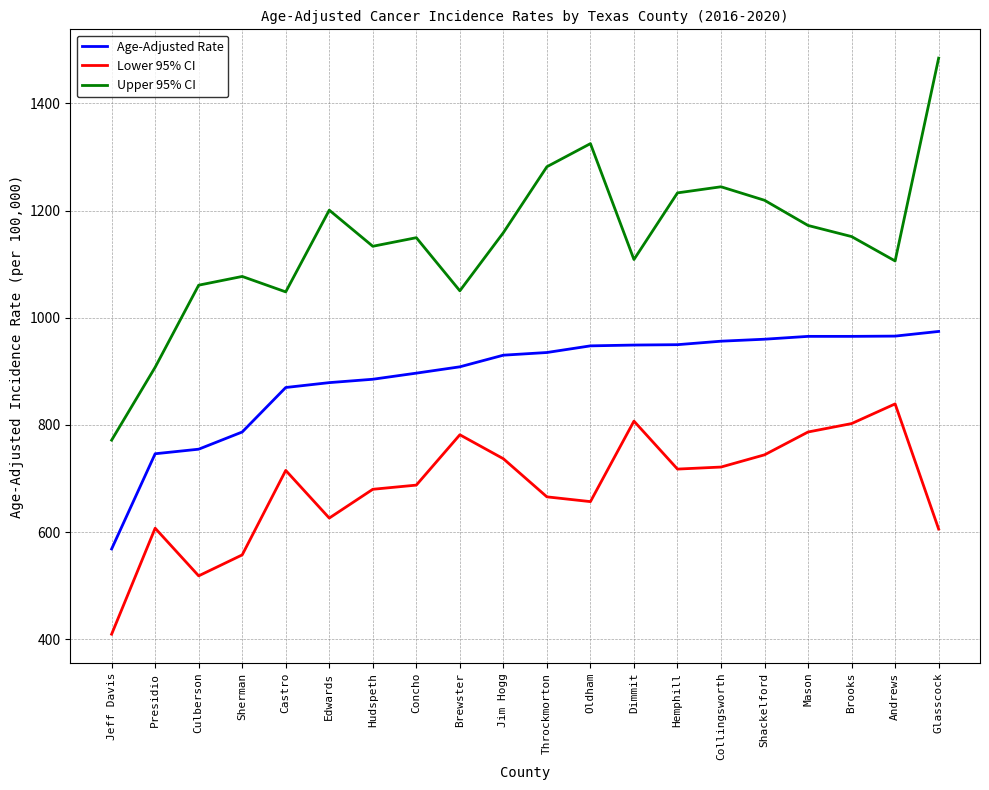

The Lower 95% CI series shows 715.1 at Castro. True or false?

True